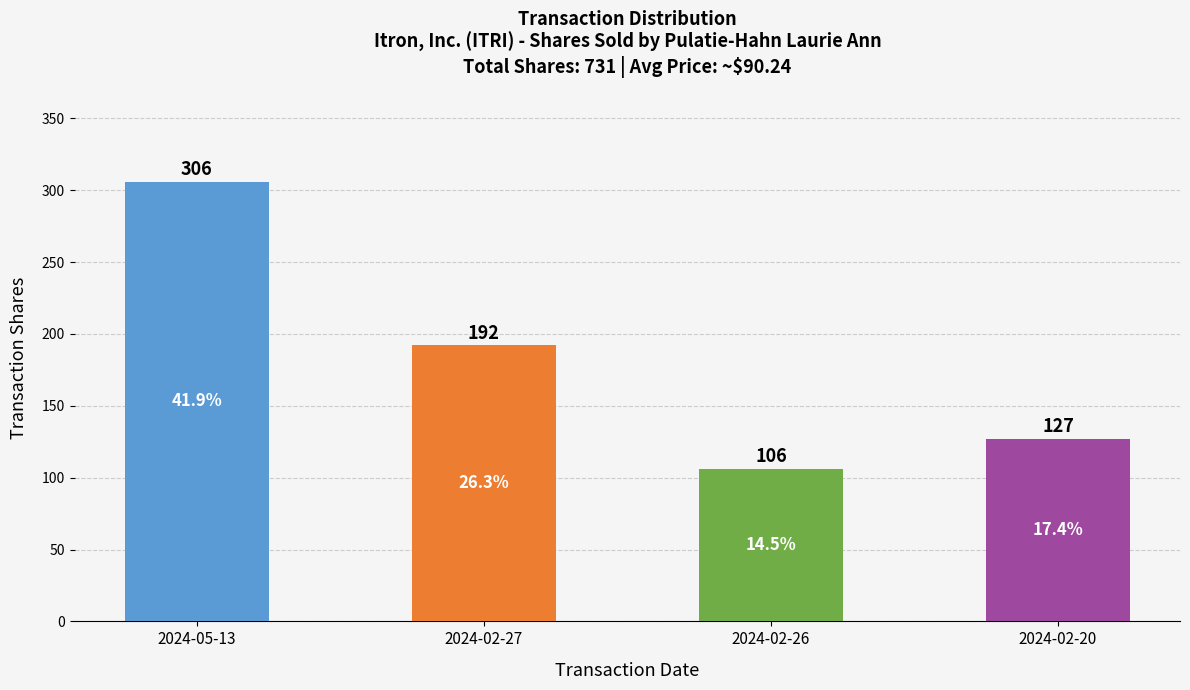

What is the difference between the maximum and minimum values?

200